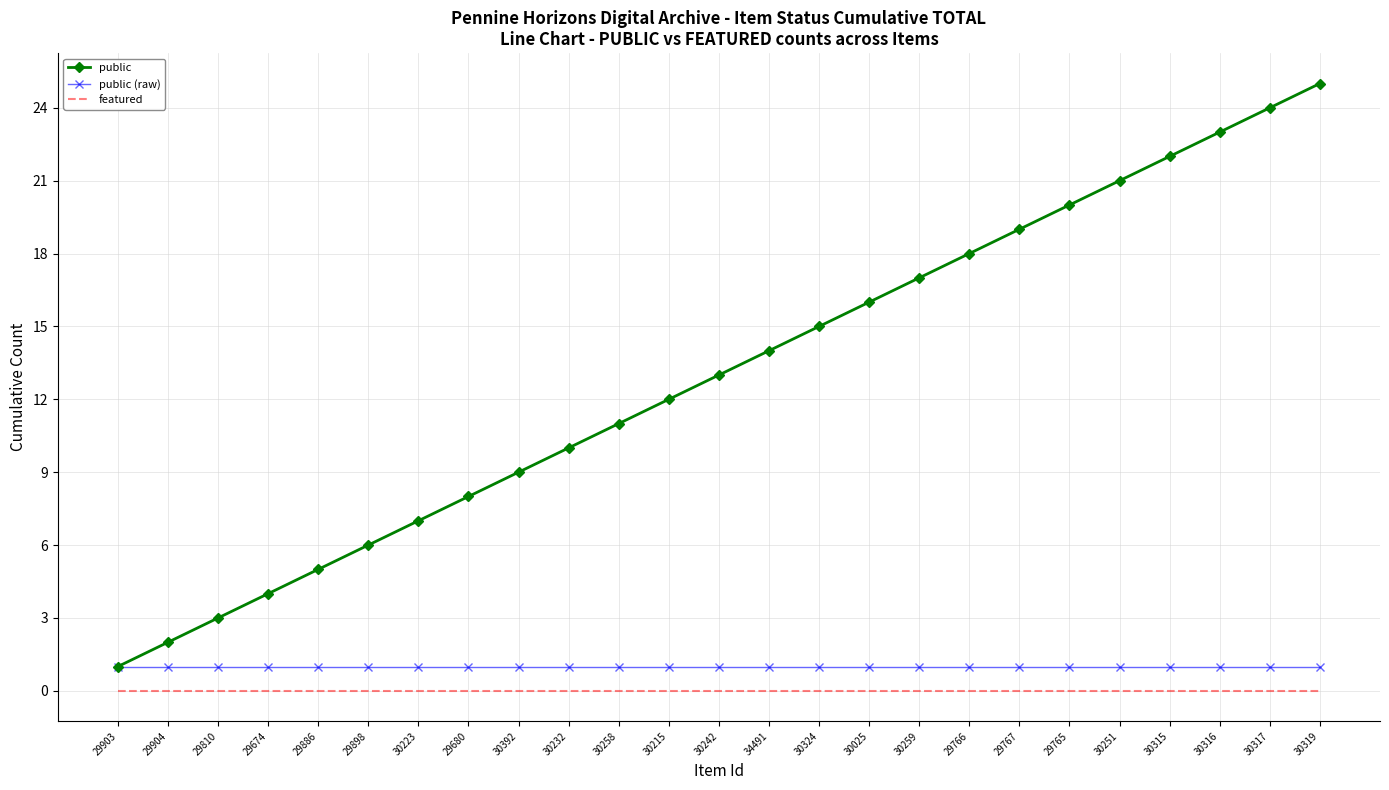

What position from the right is 29886?

21